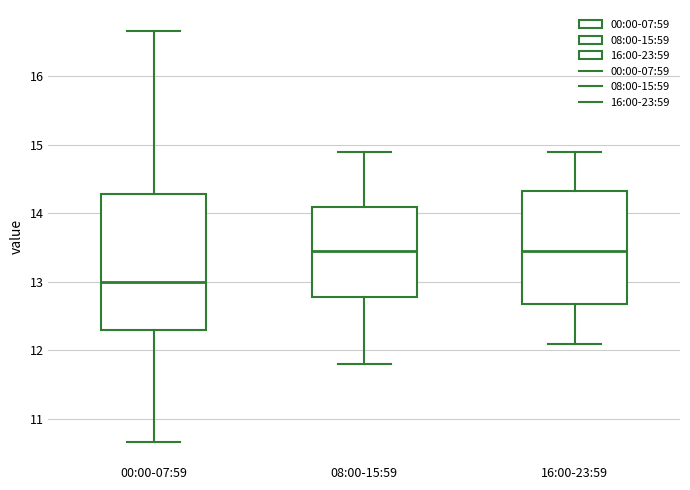

Reading left to right, transcribe this box plot: for each box, give where its median line is, the range the box spans, and where its two whiskers end, as read against the y-axis. The values are not printed on the chart, so give them approximately, as read against the axis.

00:00-07:59: median 13.0, box 12.3 to 14.3, whiskers 10.7 to 16.7
08:00-15:59: median 13.5, box 12.8 to 14.1, whiskers 11.8 to 14.9
16:00-23:59: median 13.5, box 12.7 to 14.3, whiskers 12.1 to 14.9